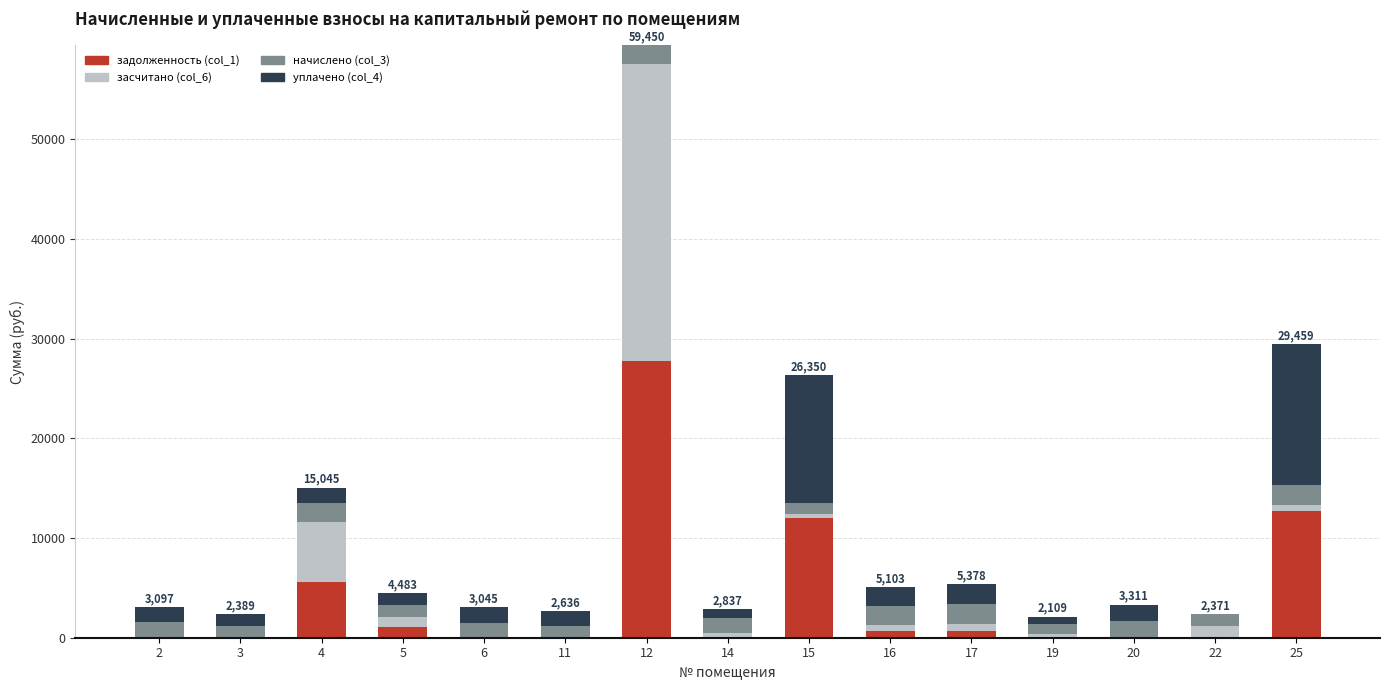

What are all the series names shown in the legend?

задолженность (col_1), засчитано (col_6), начислено (col_3), уплачено (col_4)